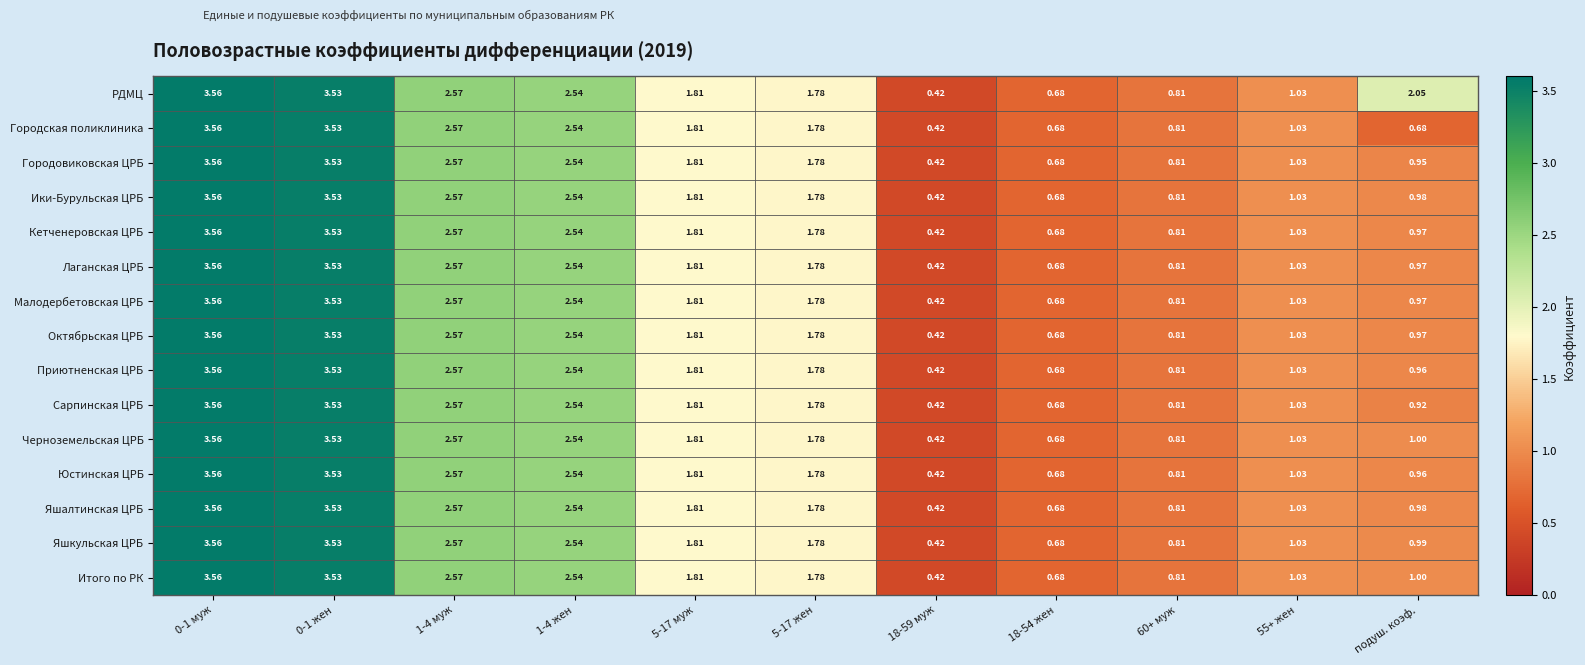

Which series has the largest total across all categories?

РДМЦ